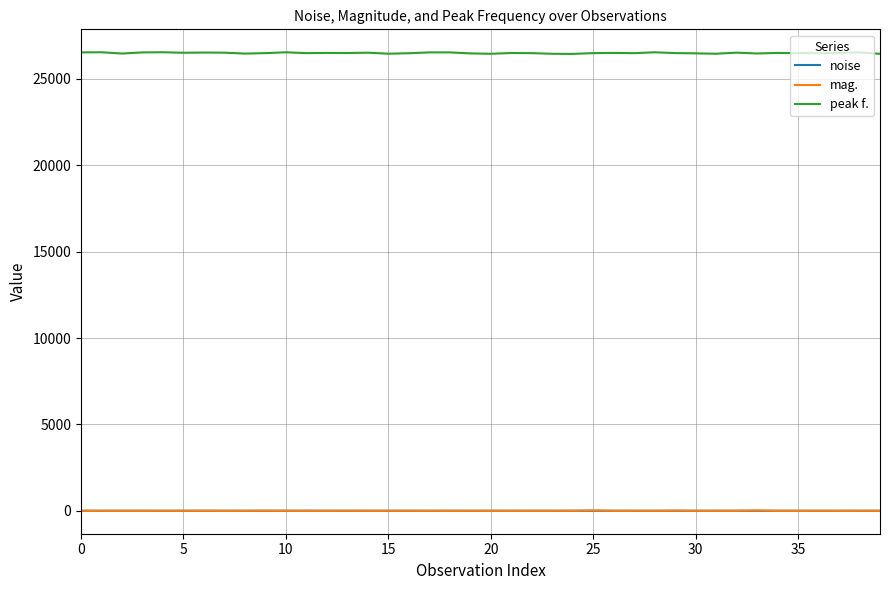

Which series has the largest range (max minus min)?

peak f.